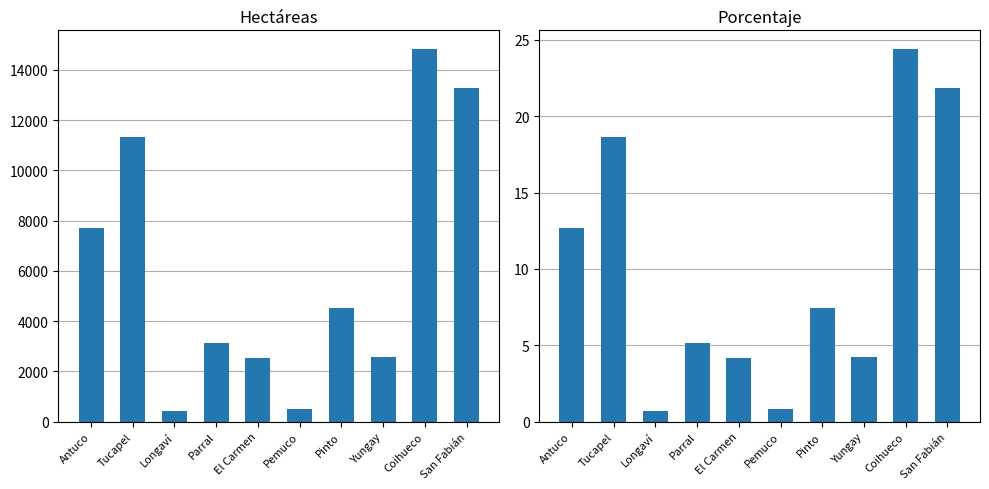

The Hectáreas series shows 2829.7 at Pinto. True or false?

False